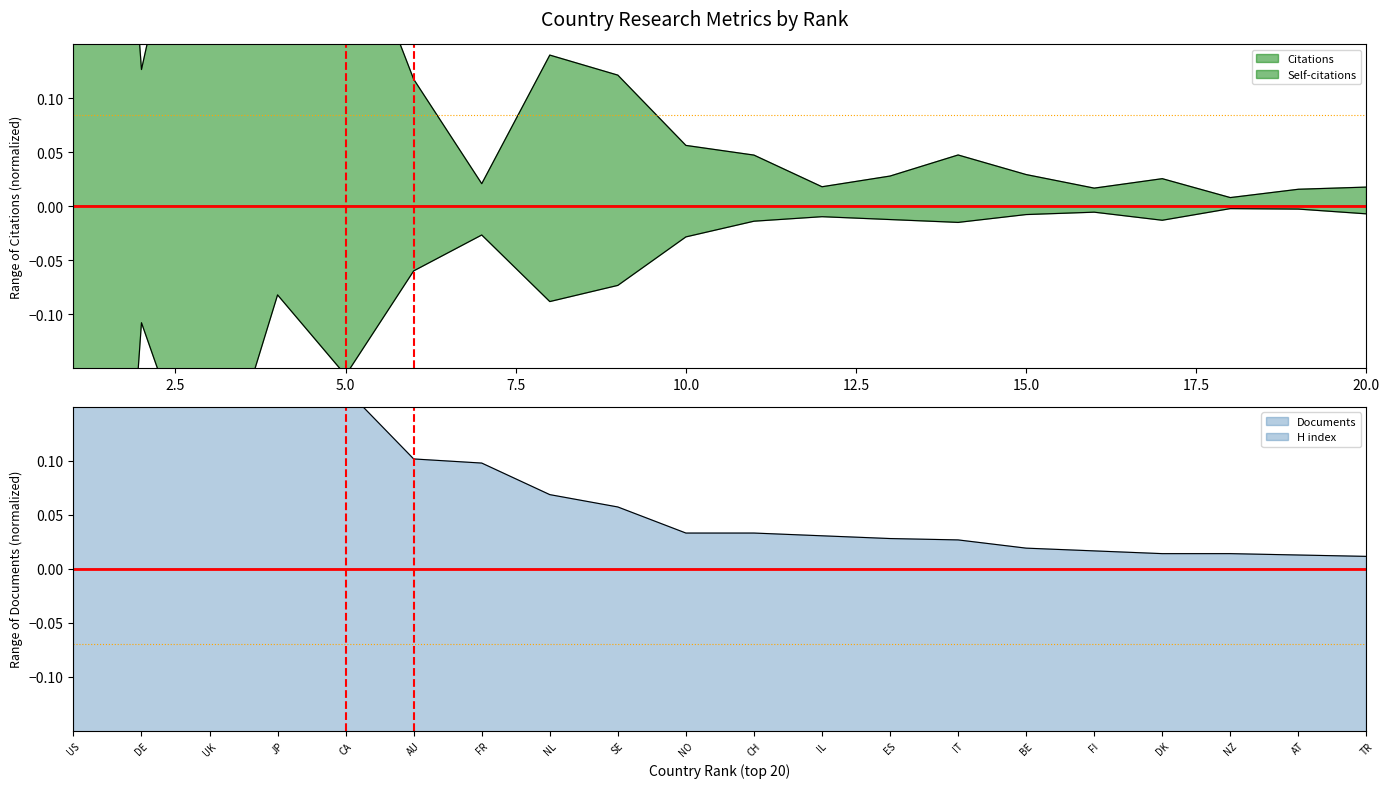

Which series has the largest range (max minus min)?

Self-citations